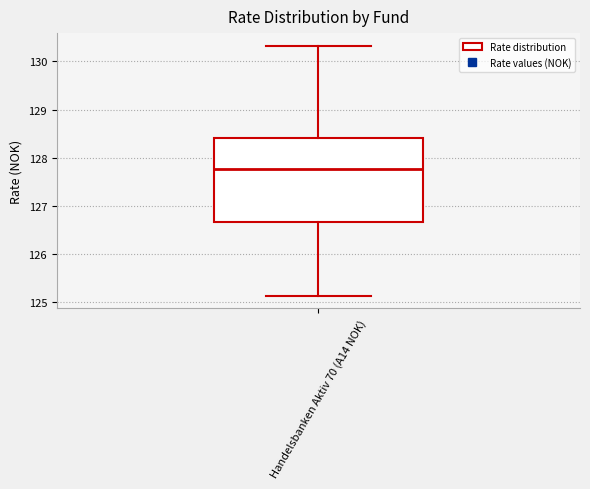

Read this box plot against the y-axis: the position of the median line, the range covered by the box, and the ends of both whiskers. The values are not printed on the chart, so give them approximately, as read against the axis.

median 127.8, box 126.7 to 128.4, whiskers 125.1 to 130.3